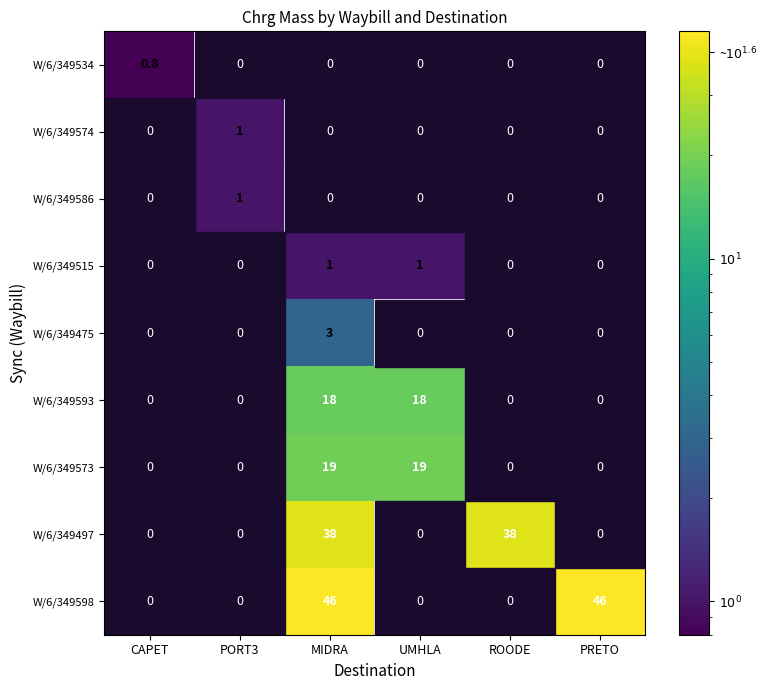

The W/6/349573 series shows 19.0 at MIDRA. True or false?

True